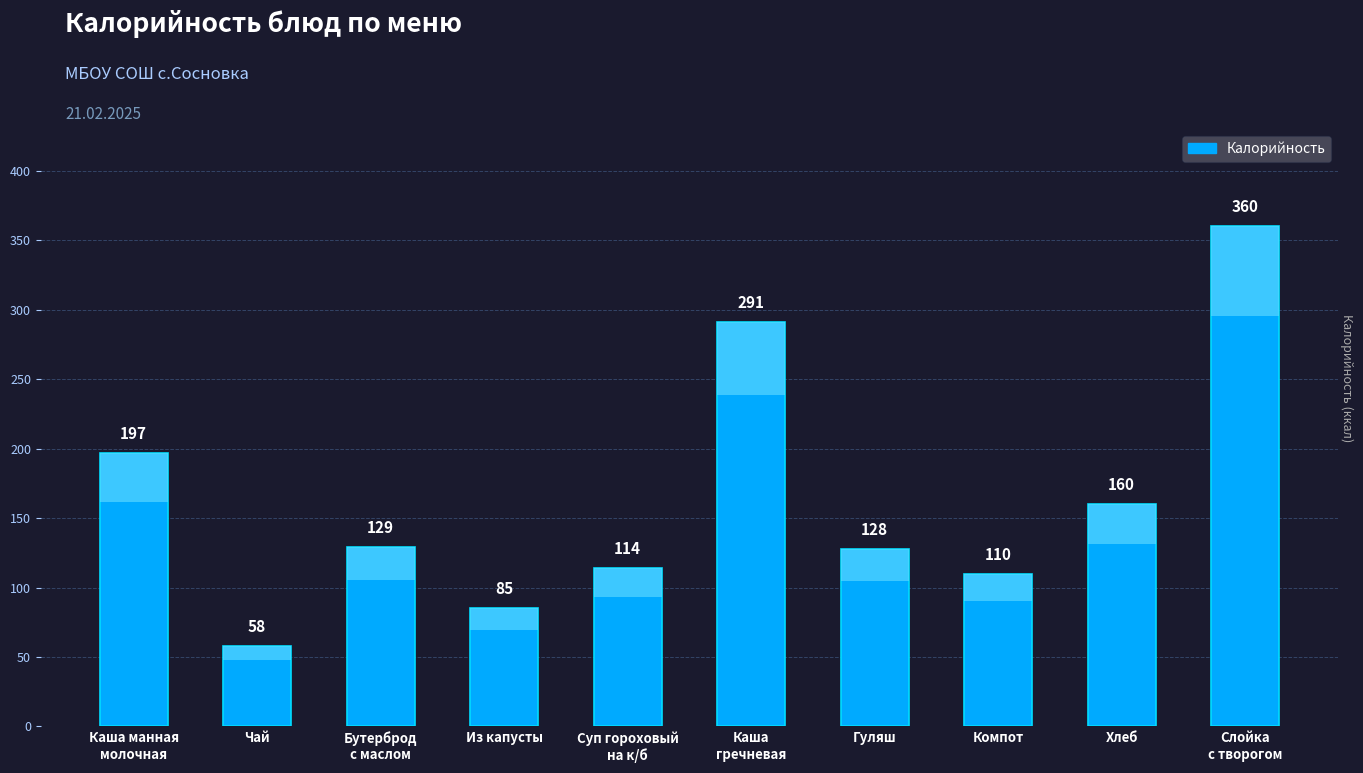

What is the ratio of the value at Чай to the value at Каша
гречневая?

0.2